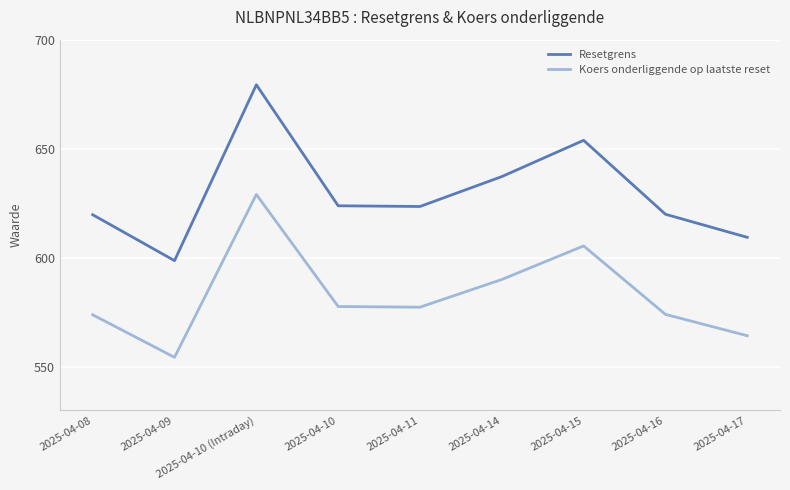

Count the number of data series in this chart.

2